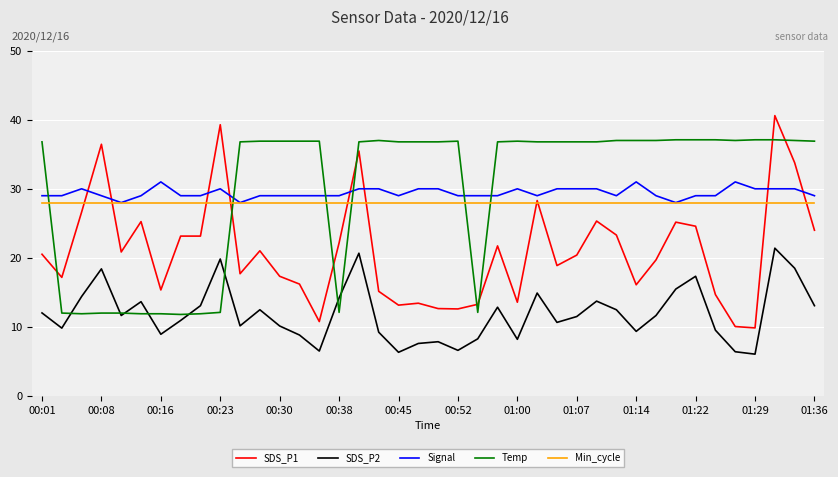

Which series ends up on top after the final intersection of Temp and Min_cycle?

Temp